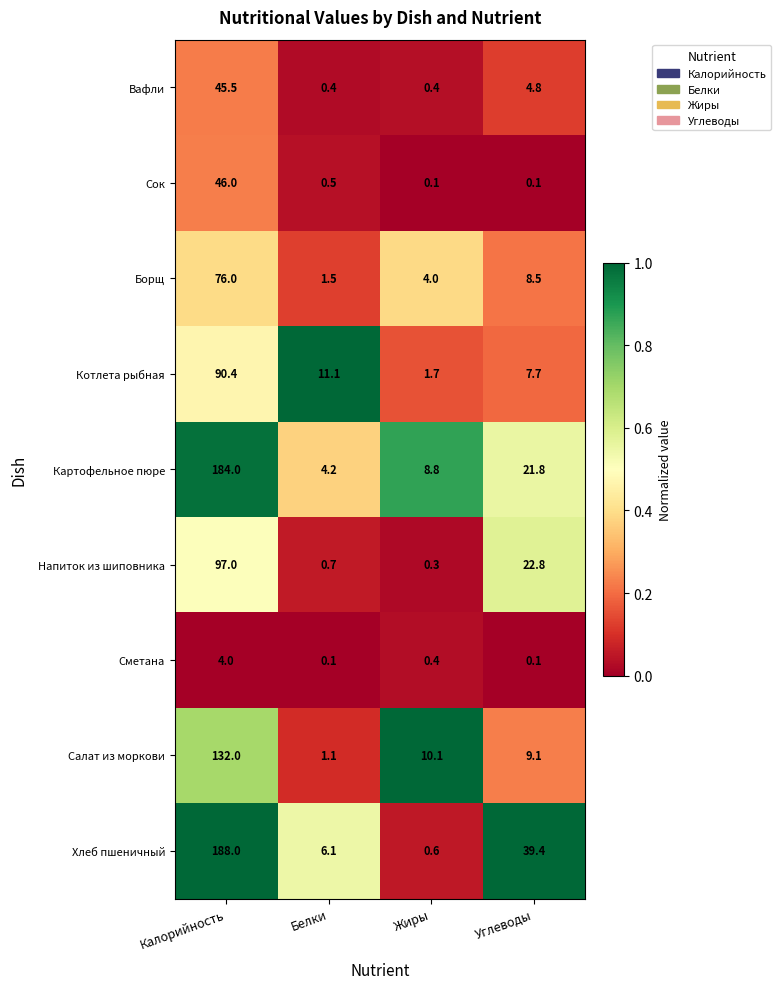

Which series has the largest range (max minus min)?

Хлеб пшеничный